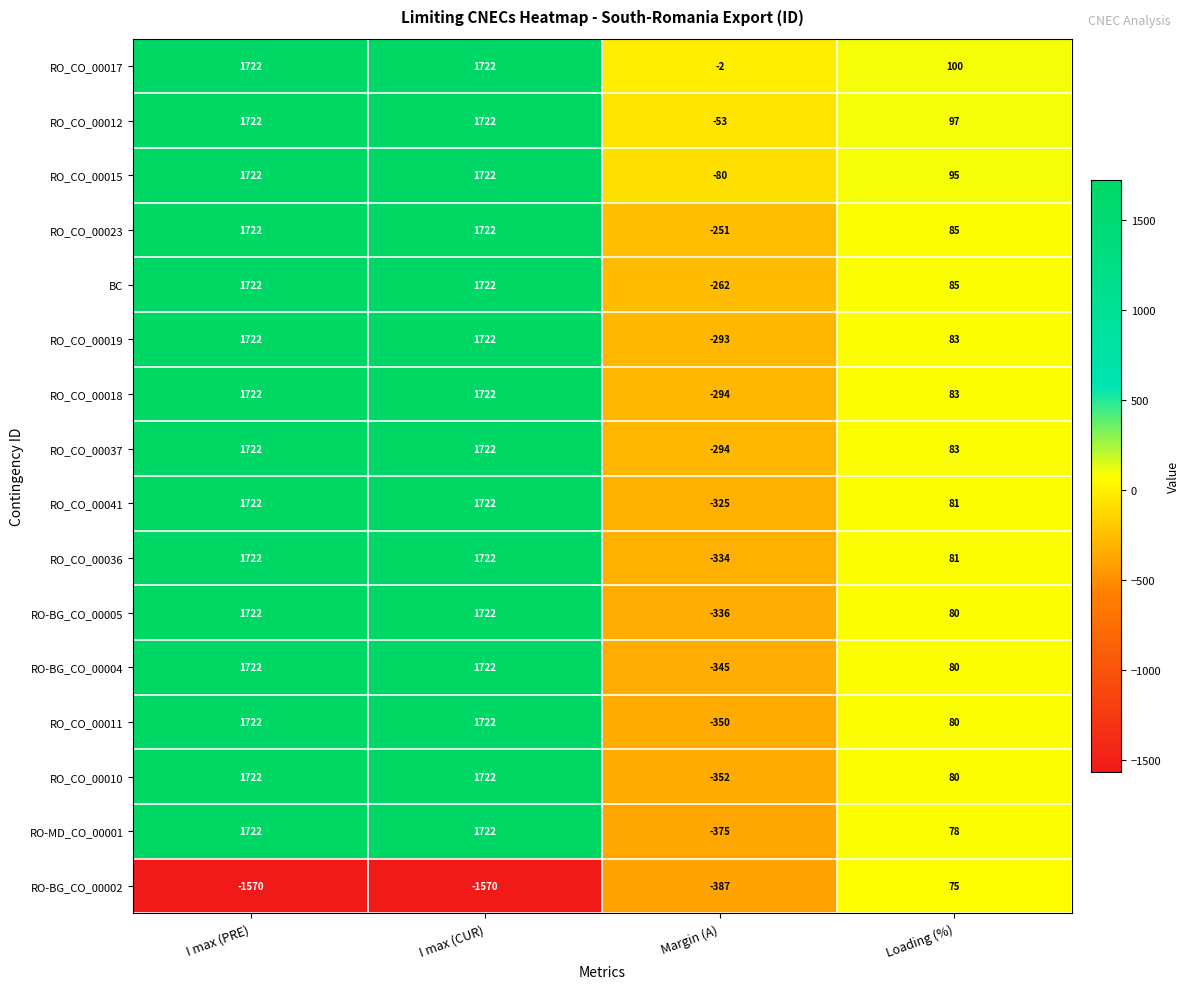

What is the spread (max minus min) of values at I max (PRE)?

3292